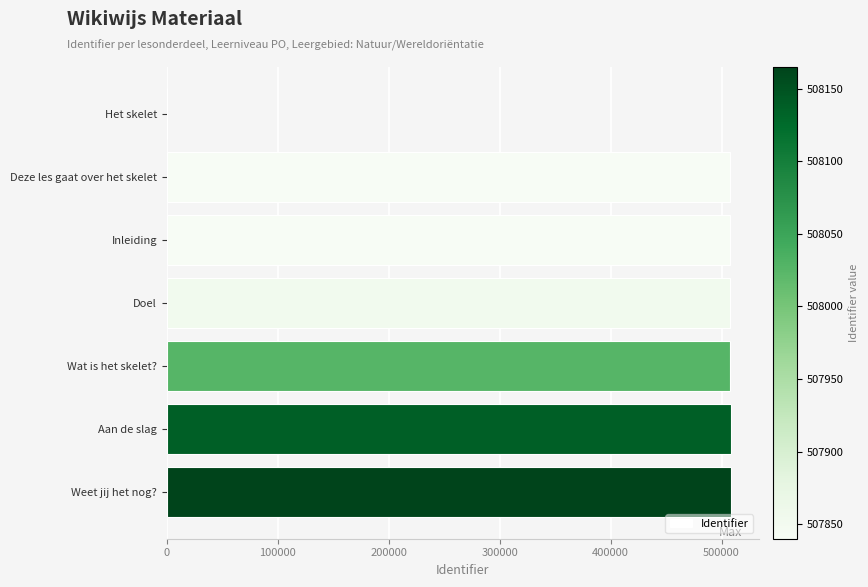

Are the bars horizontal?

Yes